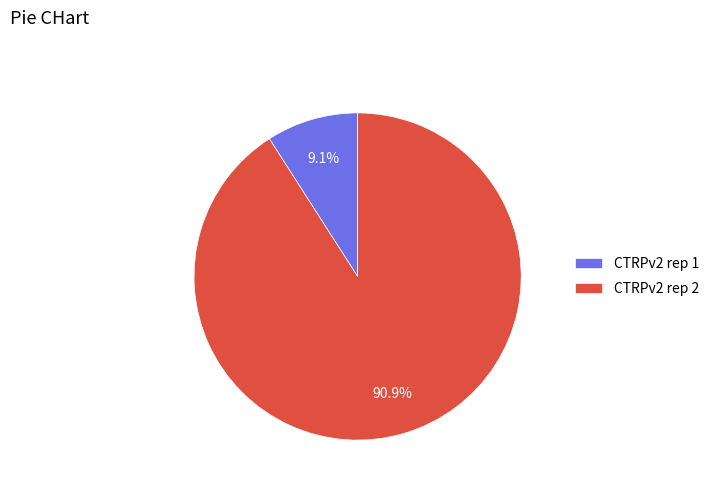

How much of the chart is everything except CTRPv2 rep 1?

90.9%